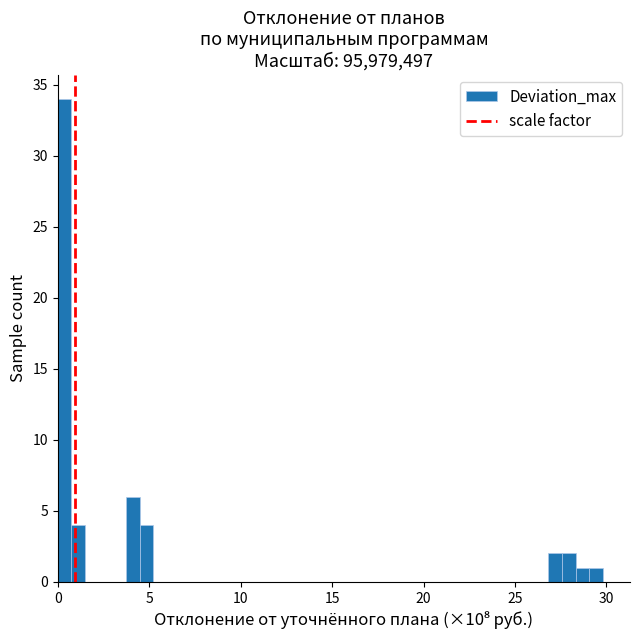

Around what value on the x-axis is the tallest bar? Give the approximate position of its centre, as read against the axis.

0.5